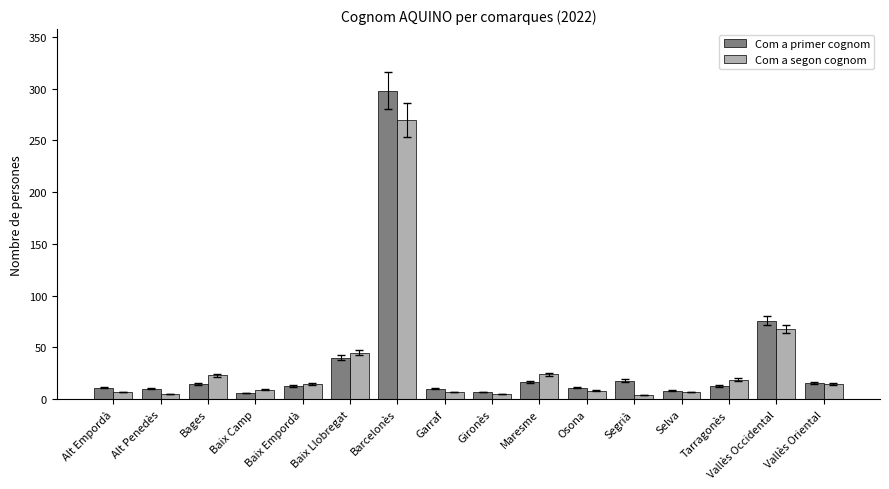

What is the difference between the highest and lowest values at Baix Llobregat?

5